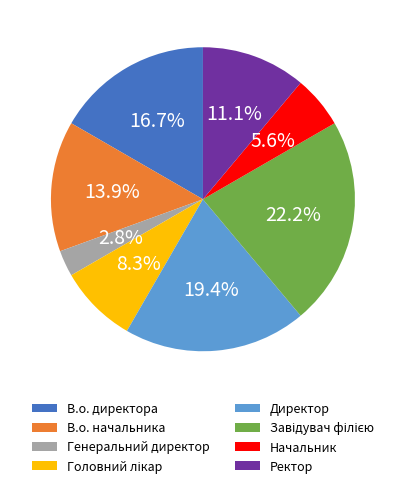

Which slice is the smallest?

Генеральний директор